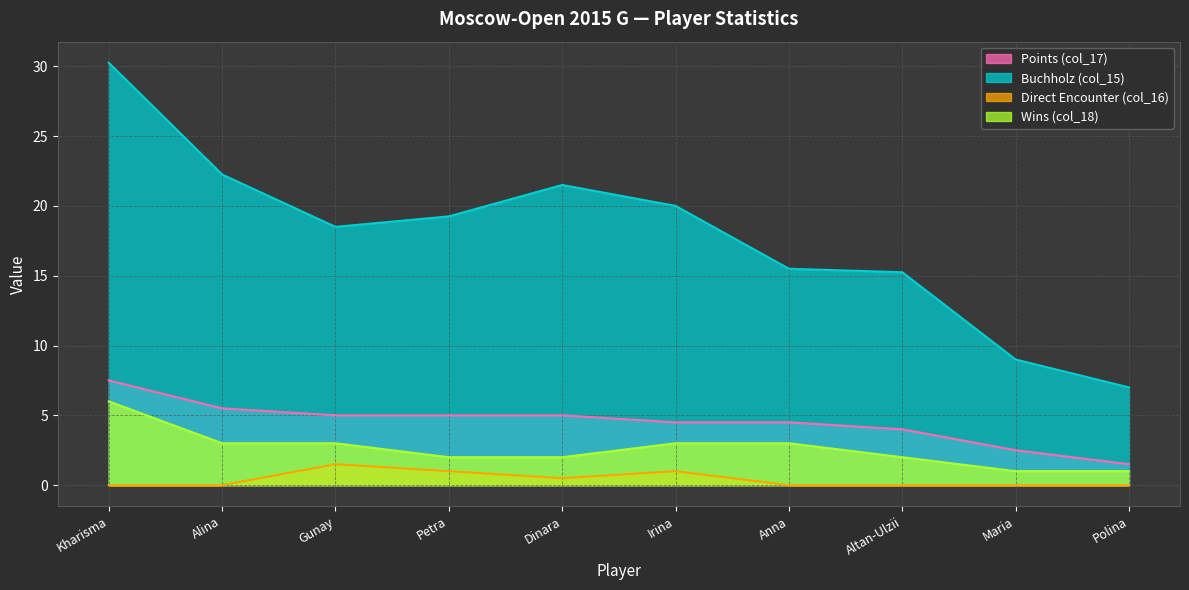

At which category is the sum across all series the highest?

Kharisma